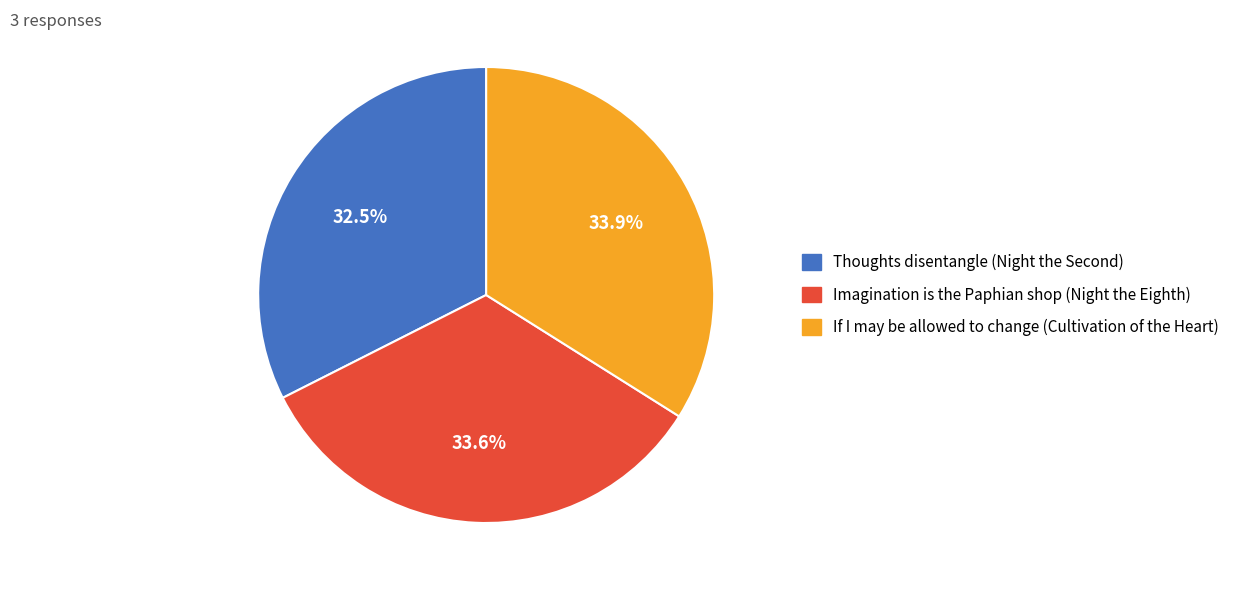

The If I may be allowed to change (Cultivation of the Heart) slice represents 34% of the pie. True or false?

True